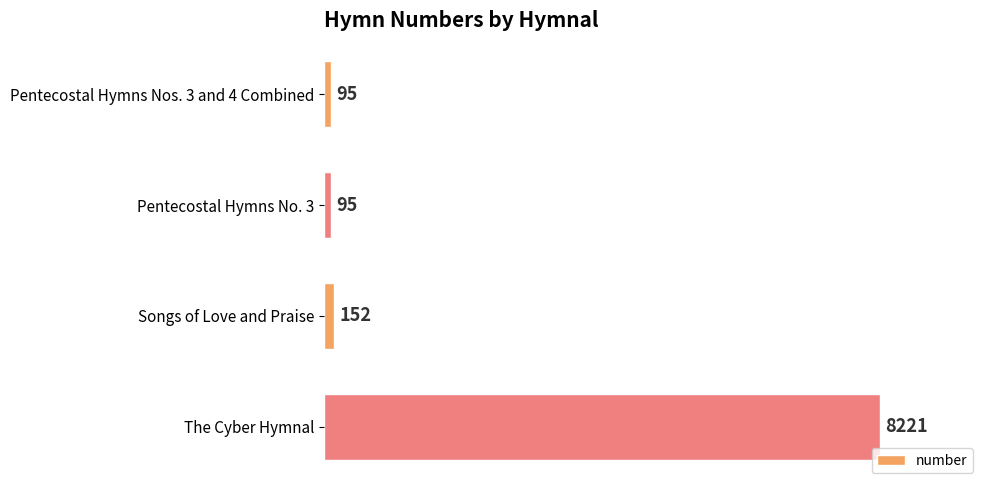

At which label is the value closest to 4158?

Songs of Love and Praise